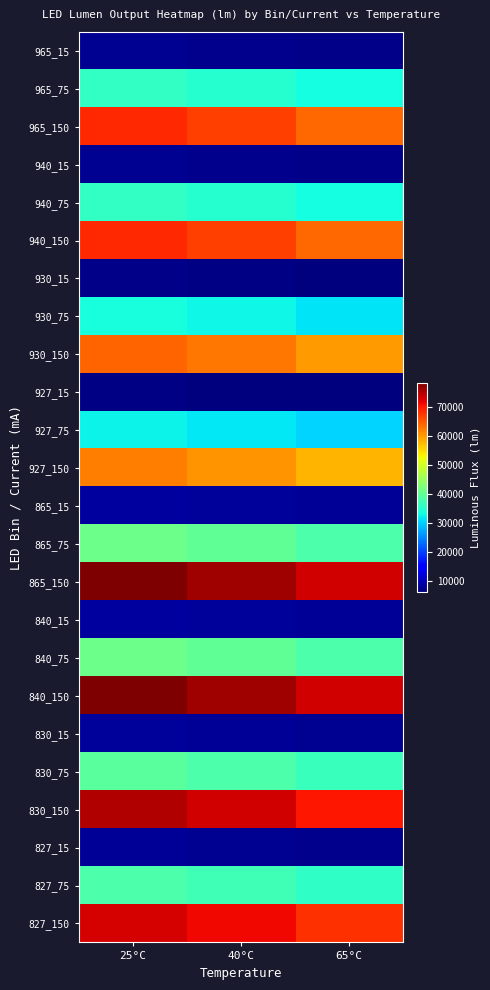

Reading right to left, list all the values displayed in this chart.

965_15: 65°C=6808.7	40°C=7114.8	25°C=7298.5
965_75: 65°C=33443.8	40°C=34956.6	25°C=35864.3
965_150: 65°C=64011.2	40°C=66930.3	25°C=68681.8
940_15: 65°C=6808.7	40°C=7114.8	25°C=7298.5
940_75: 65°C=33443.8	40°C=34956.6	25°C=35864.3
940_150: 65°C=64011.2	40°C=66930.3	25°C=68681.8
930_15: 65°C=6376.4	40°C=6663.1	25°C=6835.1
930_75: 65°C=31320.4	40°C=32737.1	25°C=33587.2
930_150: 65°C=59947.0	40°C=62680.8	25°C=64321.1
927_15: 65°C=6160.2	40°C=6437.2	25°C=6603.4
927_75: 65°C=30258.7	40°C=31627.4	25°C=32448.6
927_150: 65°C=57914.9	40°C=60556.0	25°C=62140.7
865_15: 65°C=7781.3	40°C=8131.2	25°C=8341.1
865_75: 65°C=38221.5	40°C=39950.4	25°C=40987.7
865_150: 65°C=73155.6	40°C=76491.8	25°C=78493.5
840_15: 65°C=7781.3	40°C=8131.2	25°C=8341.1
840_75: 65°C=38221.5	40°C=39950.4	25°C=40987.7
840_150: 65°C=73155.6	40°C=76491.8	25°C=78493.5
830_15: 65°C=7457.1	40°C=7792.4	25°C=7993.6
830_75: 65°C=36629.0	40°C=38285.8	25°C=39279.9
830_150: 65°C=70107.5	40°C=73304.6	25°C=75222.9
827_15: 65°C=7240.9	40°C=7566.5	25°C=7761.9
827_75: 65°C=35567.3	40°C=37176.1	25°C=38141.4
827_150: 65°C=68075.4	40°C=71179.9	25°C=73042.6